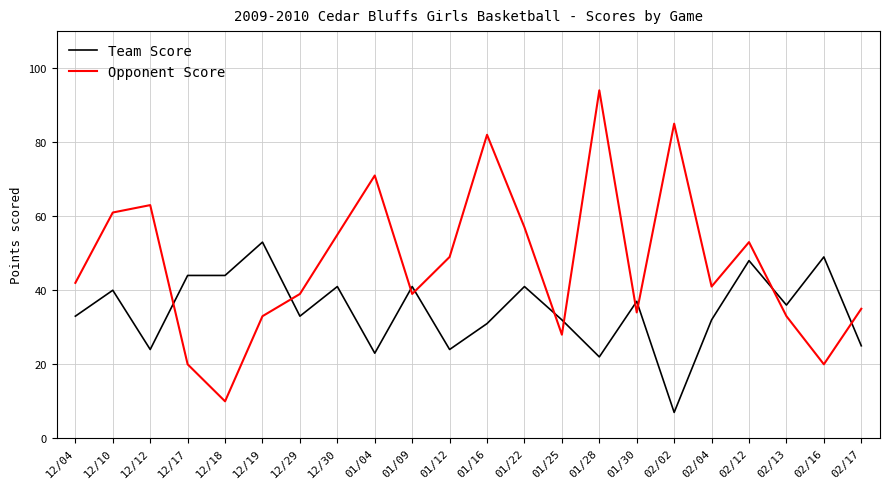

What is the maximum value for Opponent Score?

94